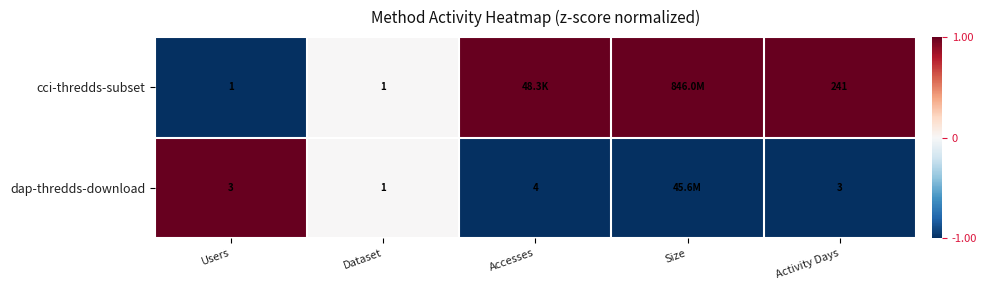

The cci-thredds-subset series shows 1 at Users. True or false?

True